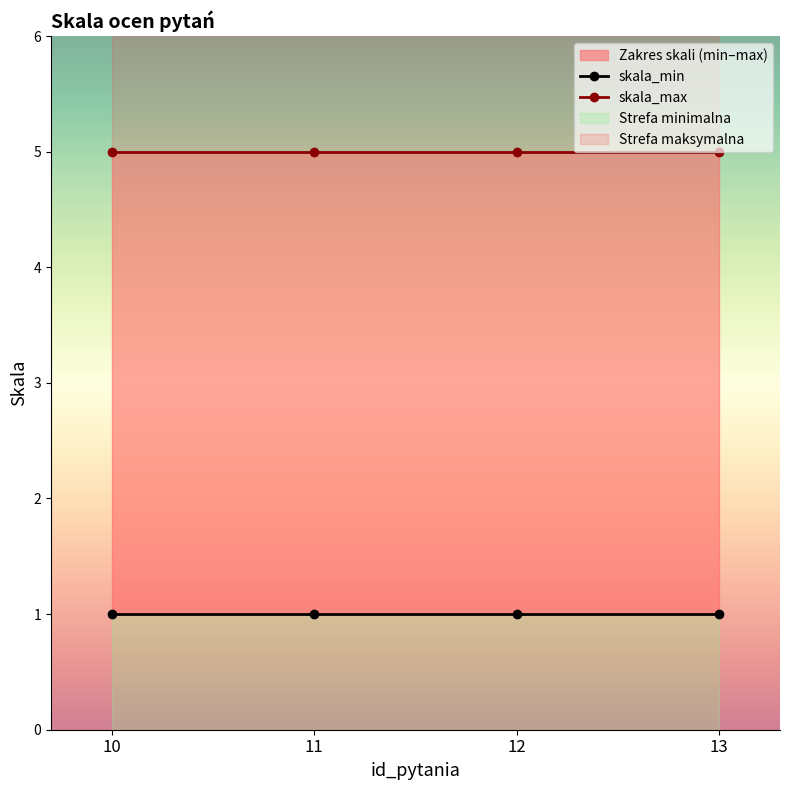

Between 13 and 10, which is larger?

13